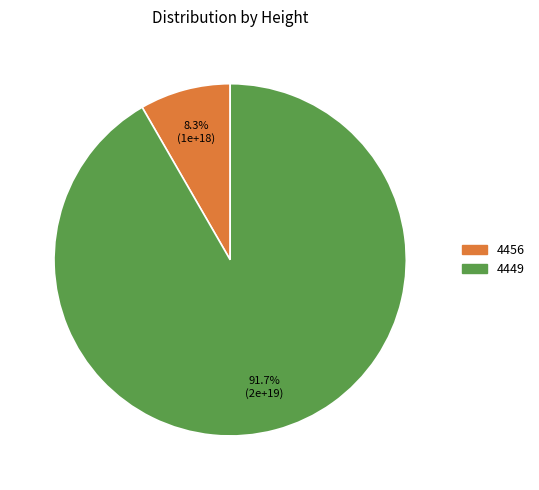

Does any single category account for the majority?

Yes